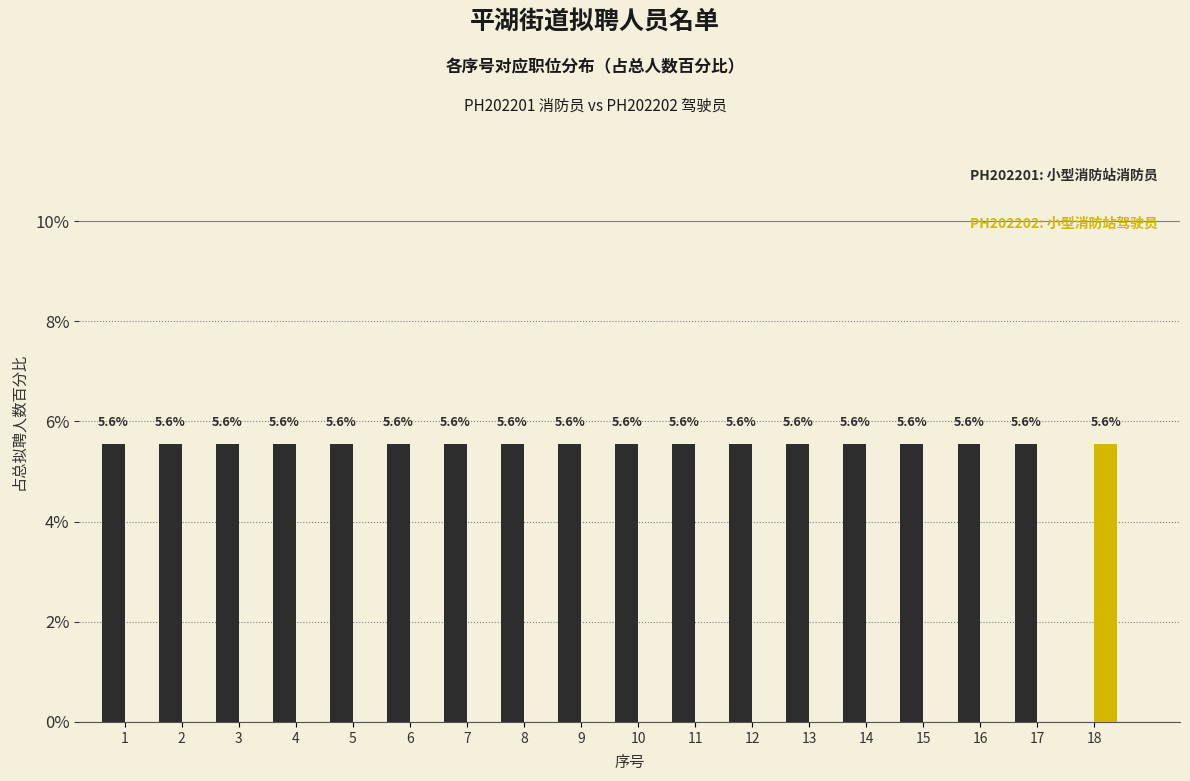

Reading right to left, what are all the values shown in this chart?

小型消防站消防员: 18=0.0	17=5.6	16=5.6	15=5.6	14=5.6	13=5.6	12=5.6	11=5.6	10=5.6	9=5.6	8=5.6	7=5.6	6=5.6	5=5.6	4=5.6	3=5.6	2=5.6	1=5.6
小型消防站驾驶员: 18=5.6	17=0.0	16=0.0	15=0.0	14=0.0	13=0.0	12=0.0	11=0.0	10=0.0	9=0.0	8=0.0	7=0.0	6=0.0	5=0.0	4=0.0	3=0.0	2=0.0	1=0.0